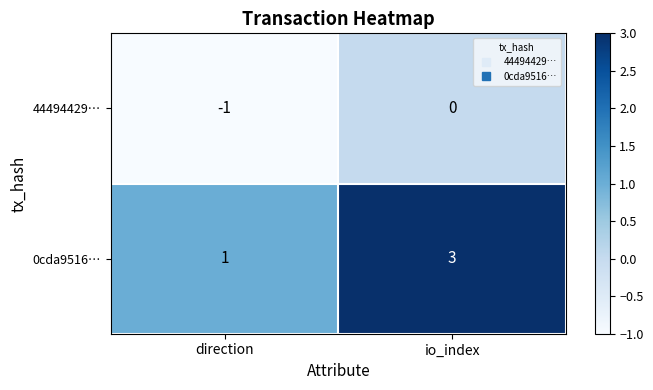

At which category is the sum across all series the highest?

io_index